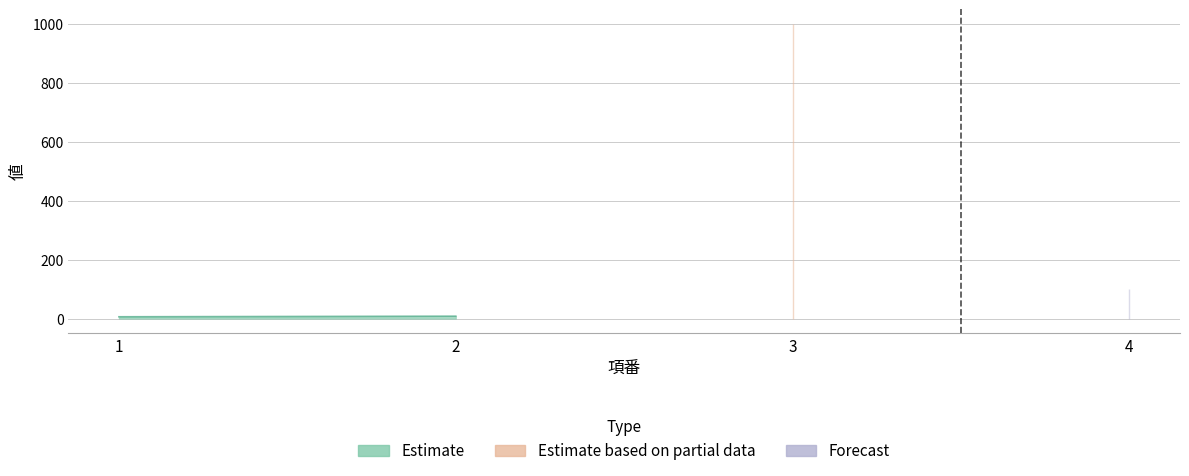

Which category has the lowest value across all series?

1